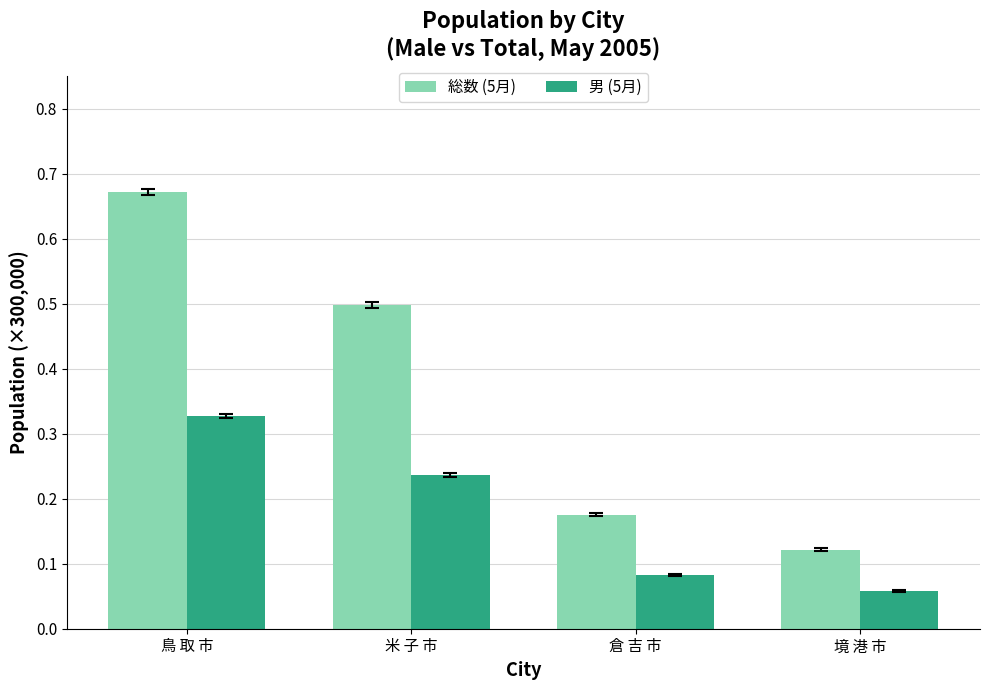

Which series has the largest total across all categories?

総数 (5月)